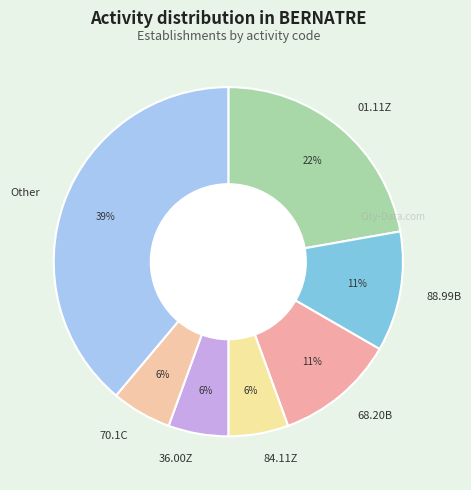

Which category has the biggest portion of the pie?

Other